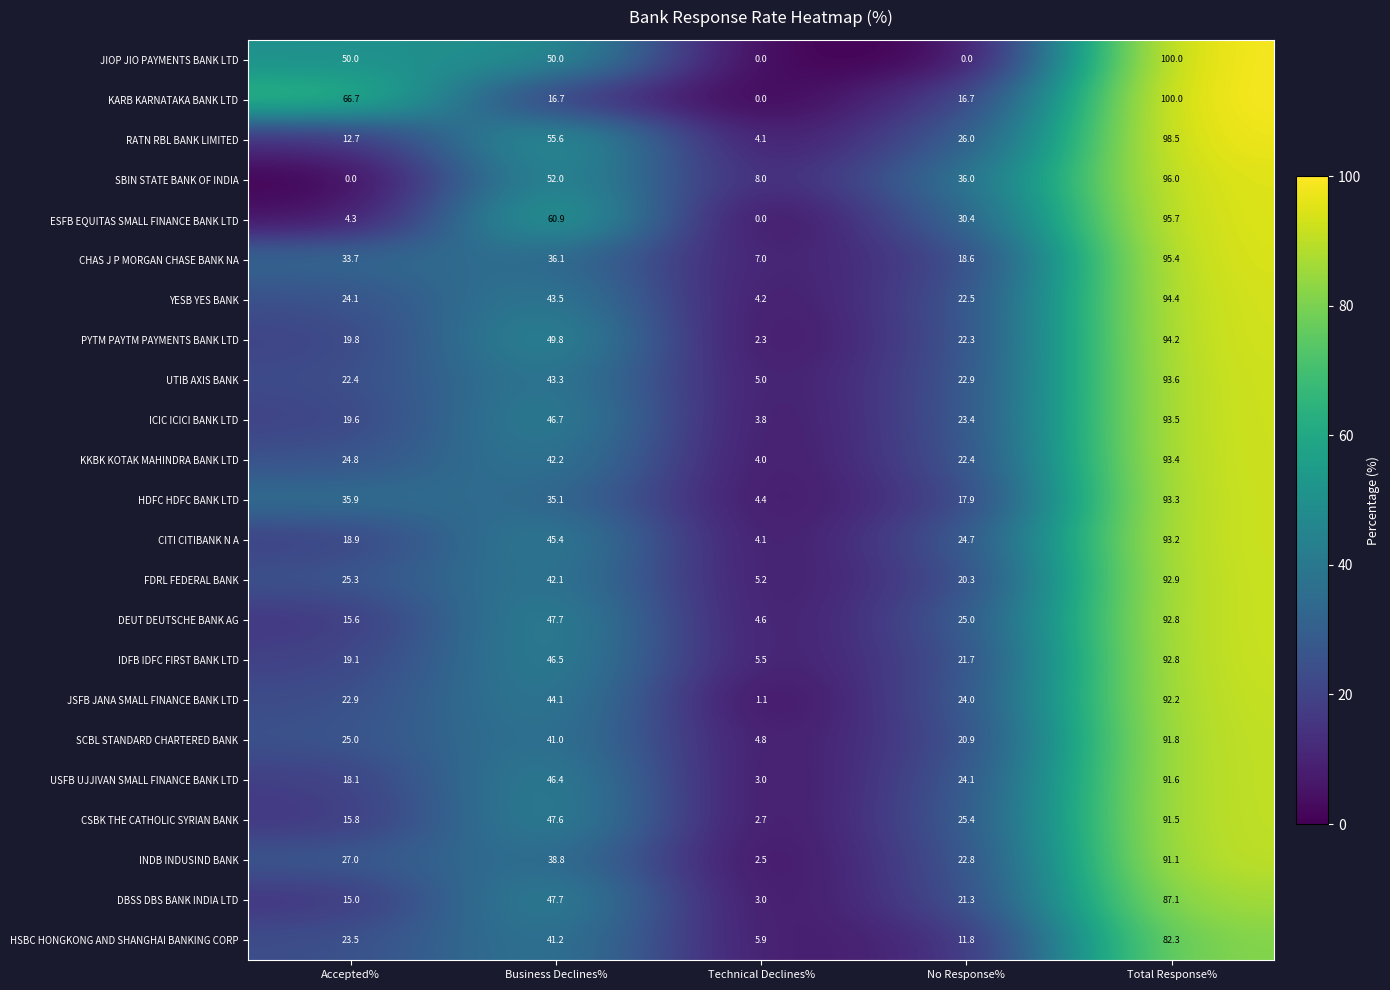

True or false: SBIN STATE BANK OF INDIA has a value of -59.7 at Accepted%.

False